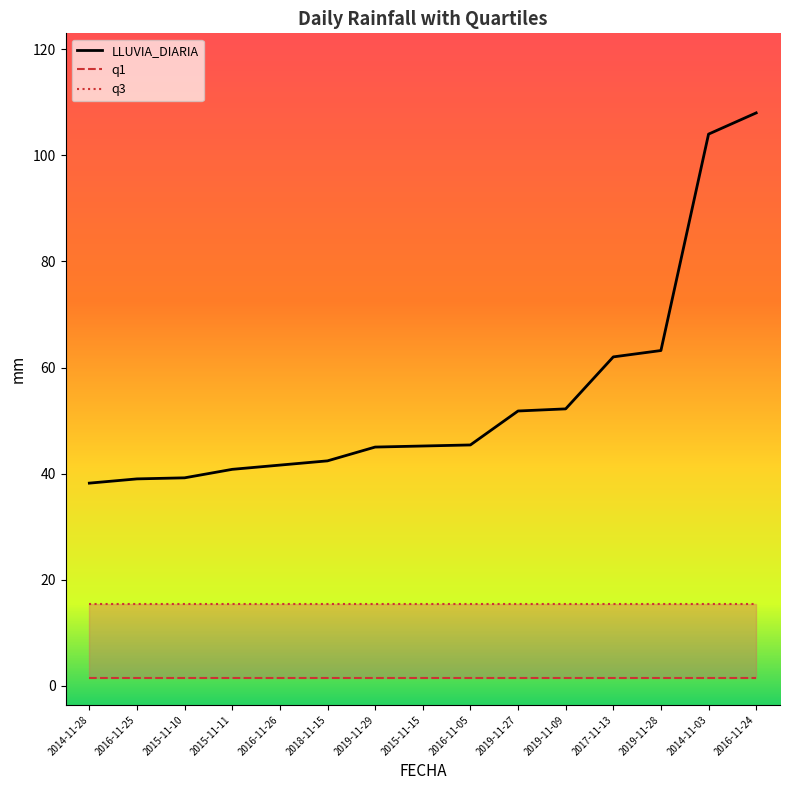

What are all the series names shown in the legend?

LLUVIA_DIARIA, q1, q3